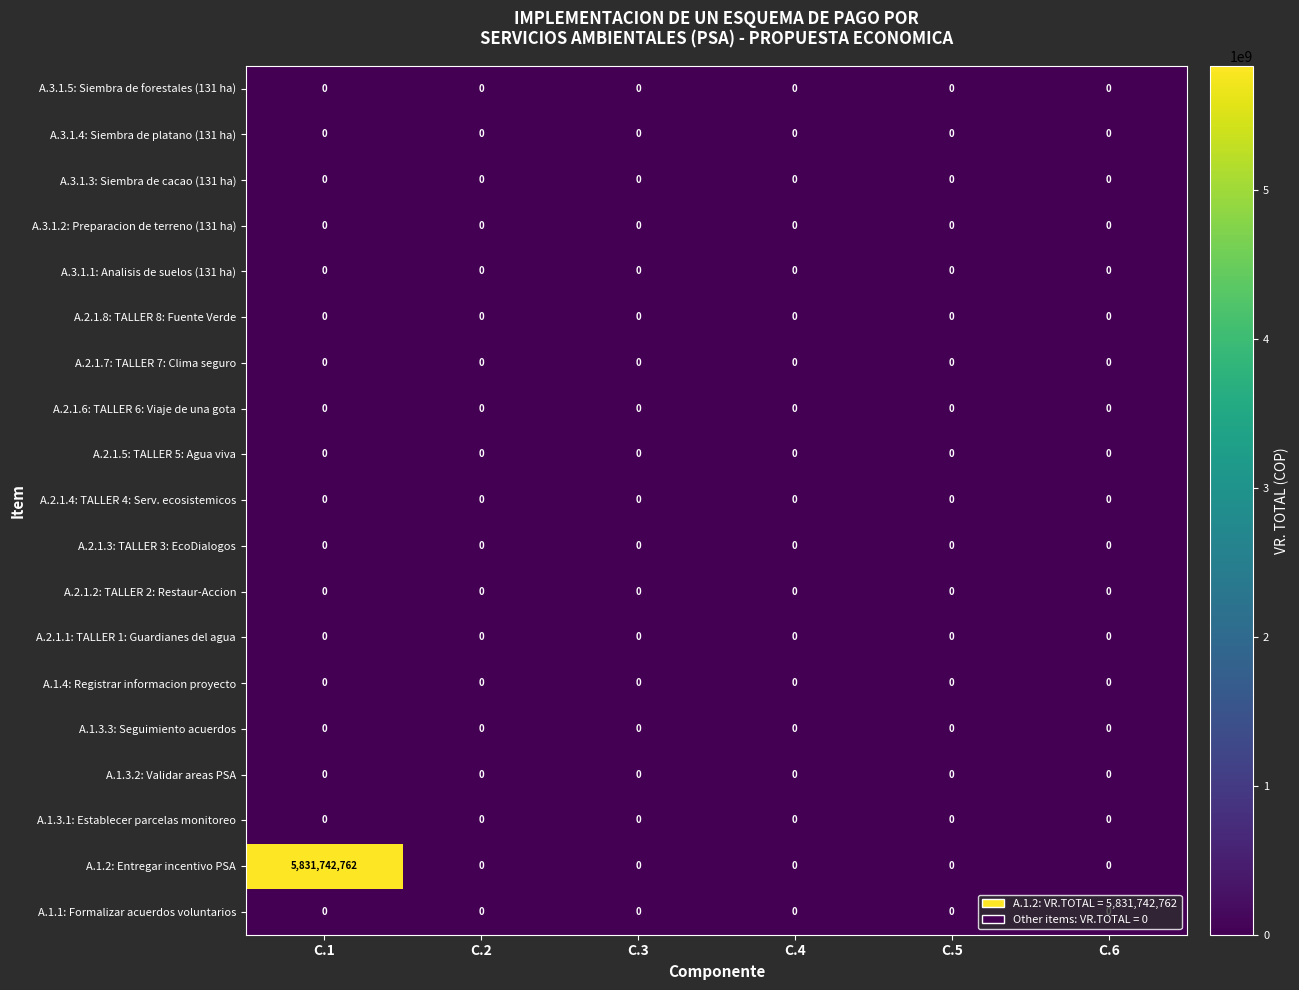

Which series has the largest total across all categories?

A.1.2: Entregar incentivo PSA